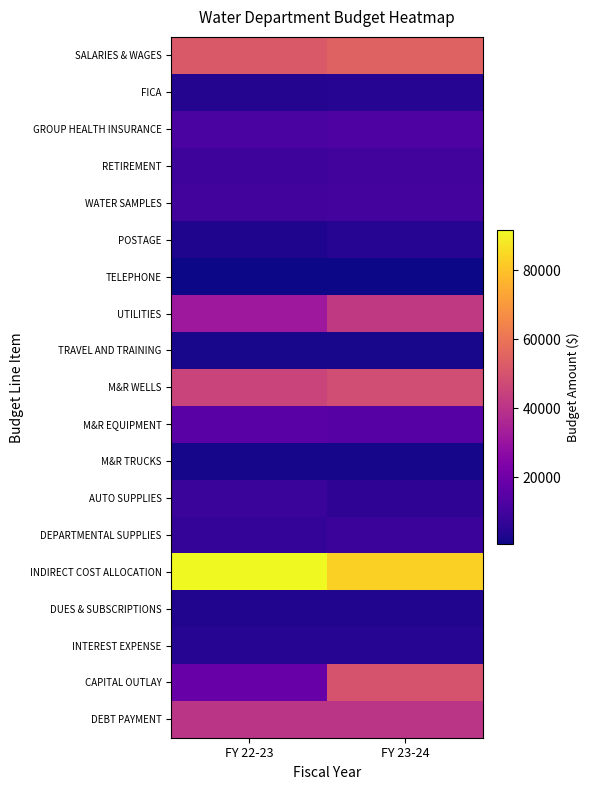

Which label corresponds to the smallest value in the chart?

FY 22-23